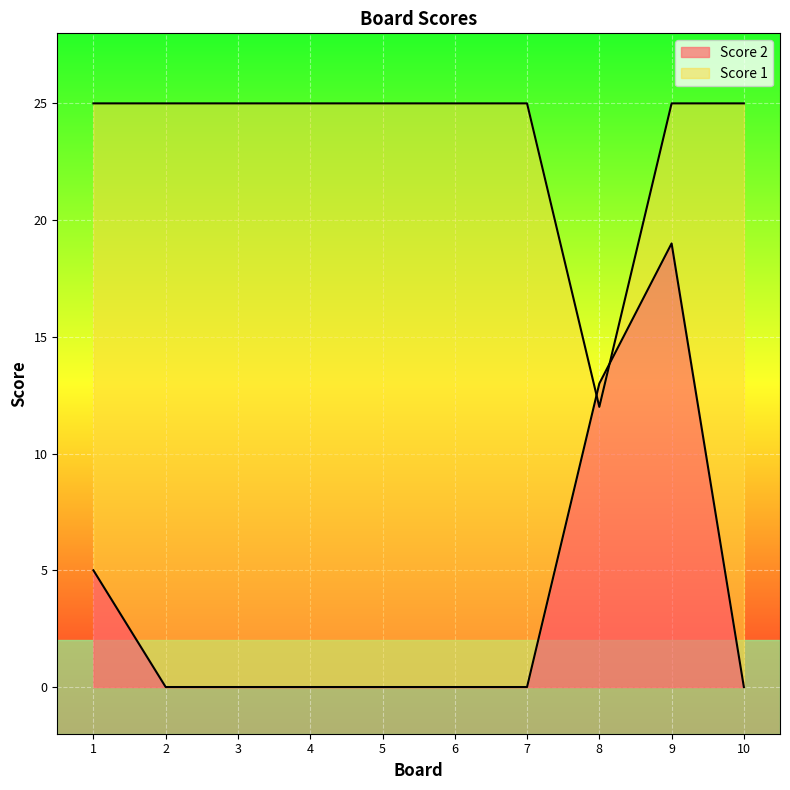

The value of Score 1 at 5 is 25. True or false?

True